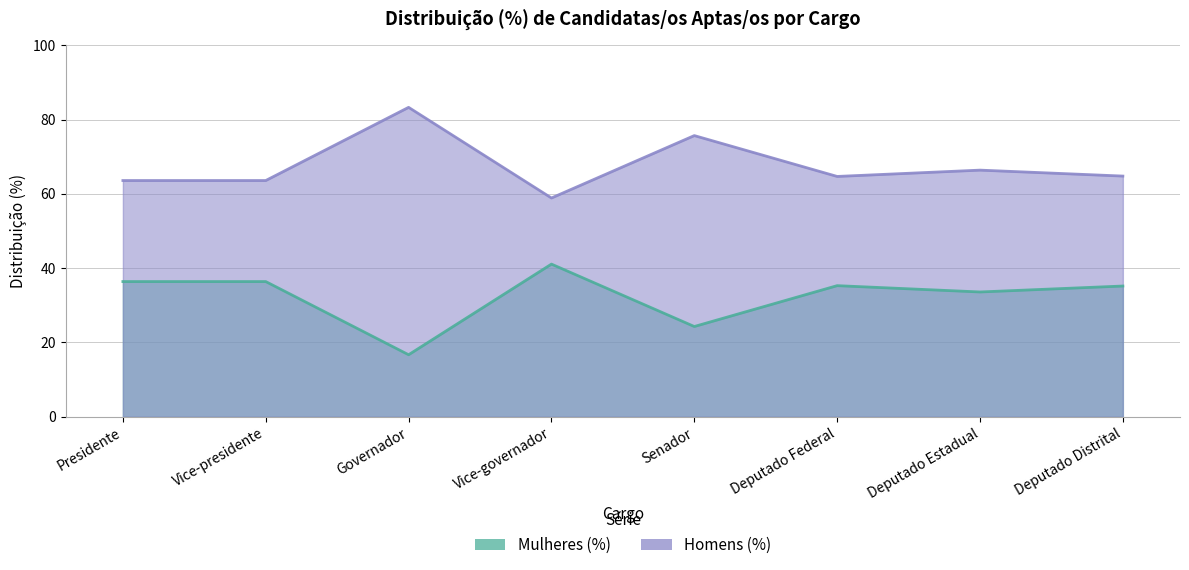

Between Vice-presidente and Governador, which series saw the biggest shift?

Mulheres (%)